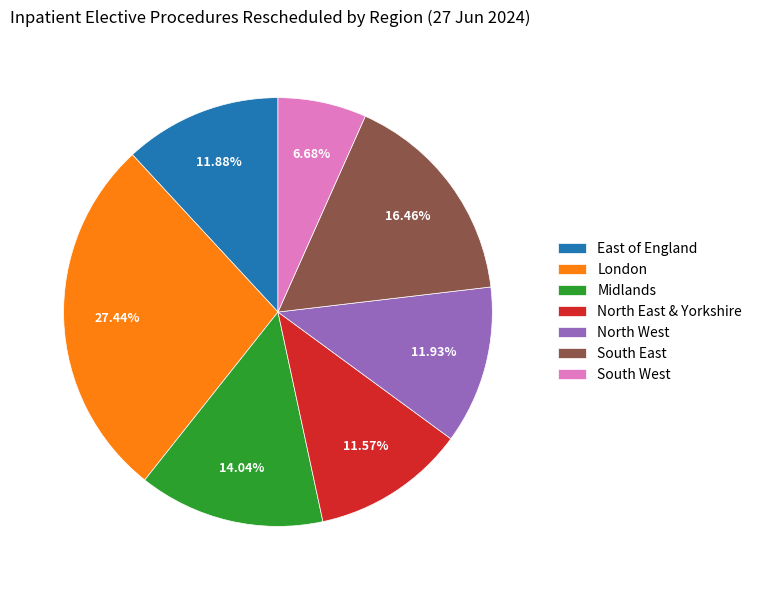

Do Midlands and South East together represent more than half of the pie?

No